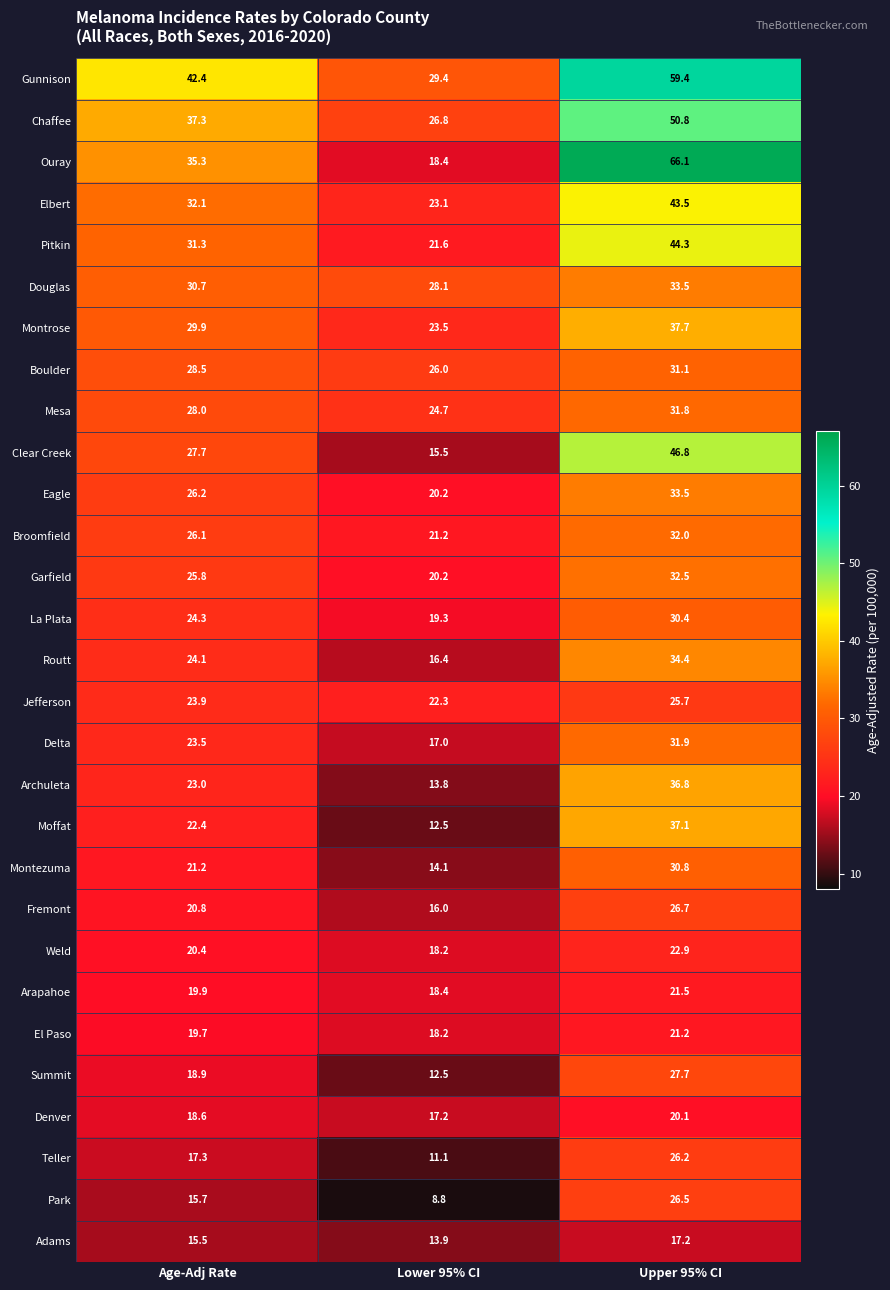

Which series changed the most between Age-Adj Rate and Lower 95% CI?

Ouray